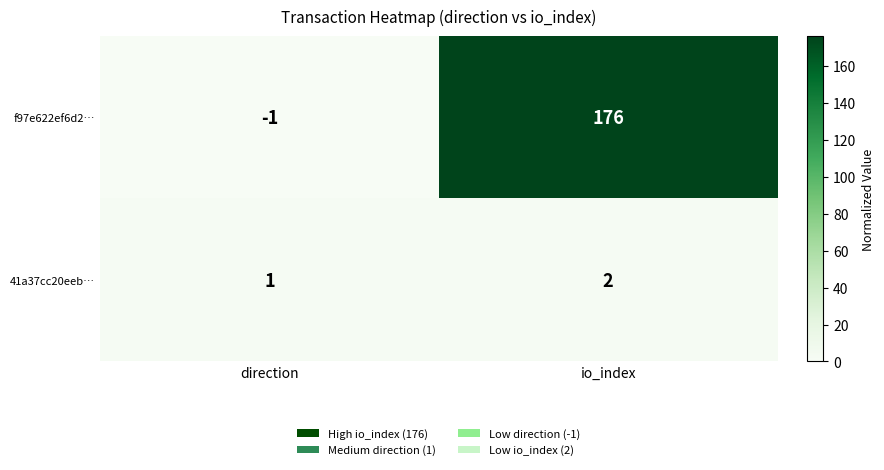

How many categories are shown in the chart?

2